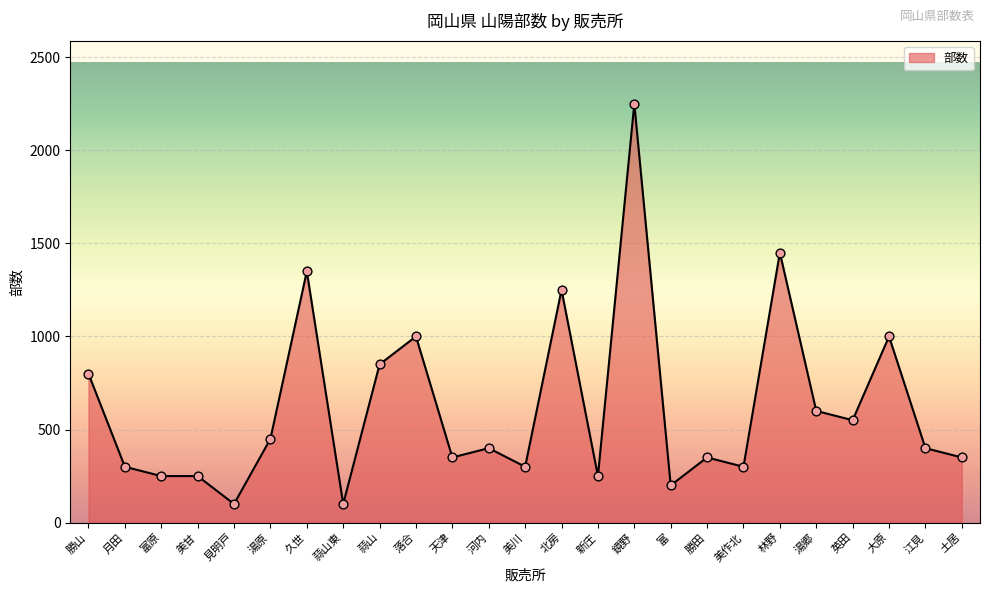

What is the ratio of the value at 久世 to the value at 勝山?

1.7